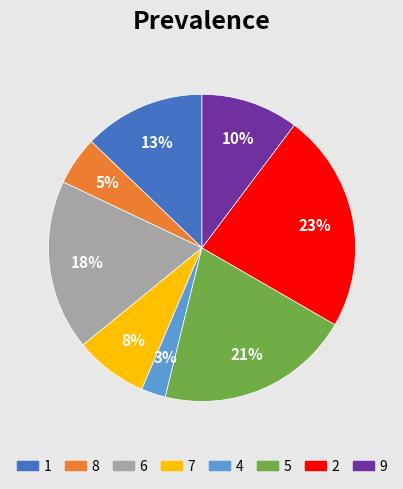

What is the ratio of the value at 9 to the value at 8?

2.0